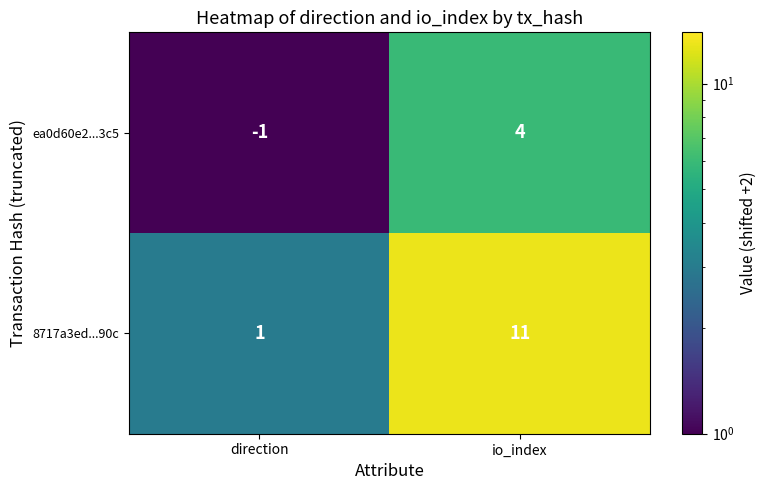

What is the difference between the maximum and minimum values in the 8717a3ed...90c series?

10